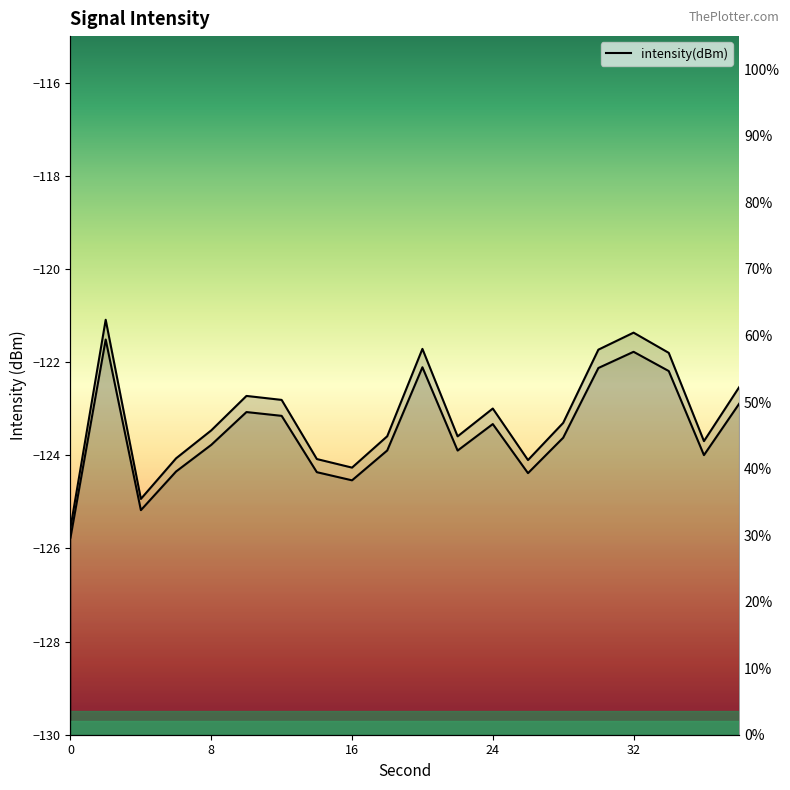

What is the value of the 9th point from the left?

-124.3